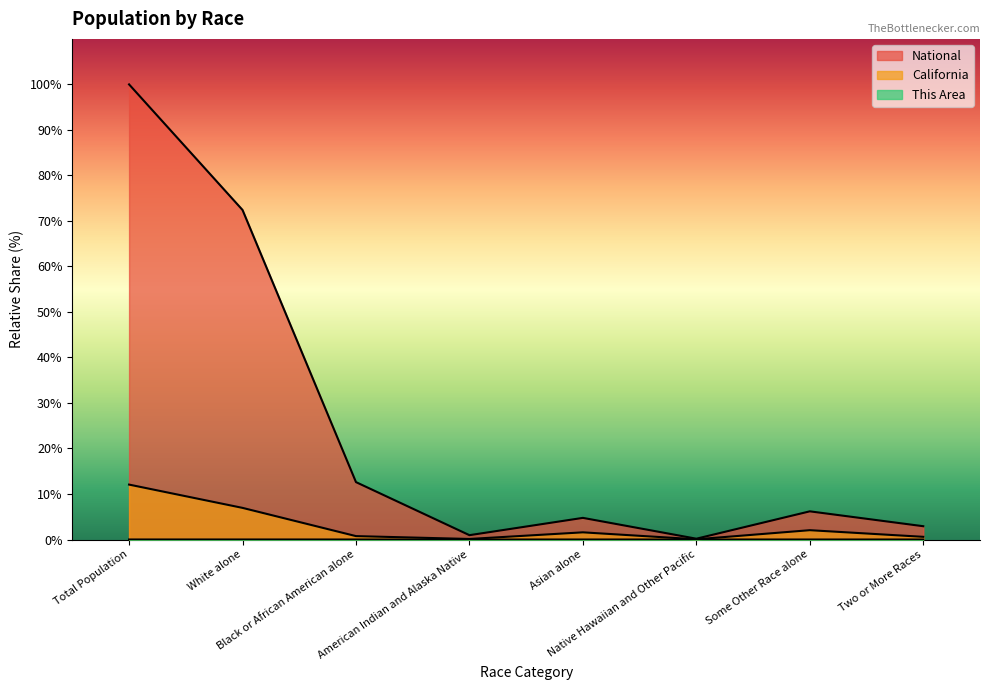

Reading left to right, list all the values displayed in this chart.

This Area: Total Population=0.0	White alone=0.0	Black or African American alone=0.0	American Indian and Alaska Native=0.0	Asian alone=0.0	Native Hawaiian and Other Pacific=0.0	Some Other Race alone=0.0	Two or More Races=0.0
California: Total Population=12.1	White alone=6.9	Black or African American alone=0.7	American Indian and Alaska Native=0.1	Asian alone=1.6	Native Hawaiian and Other Pacific=0.0	Some Other Race alone=2.0	Two or More Races=0.6
National: Total Population=100.0	White alone=72.4	Black or African American alone=12.6	American Indian and Alaska Native=0.9	Asian alone=4.8	Native Hawaiian and Other Pacific=0.2	Some Other Race alone=6.2	Two or More Races=2.9